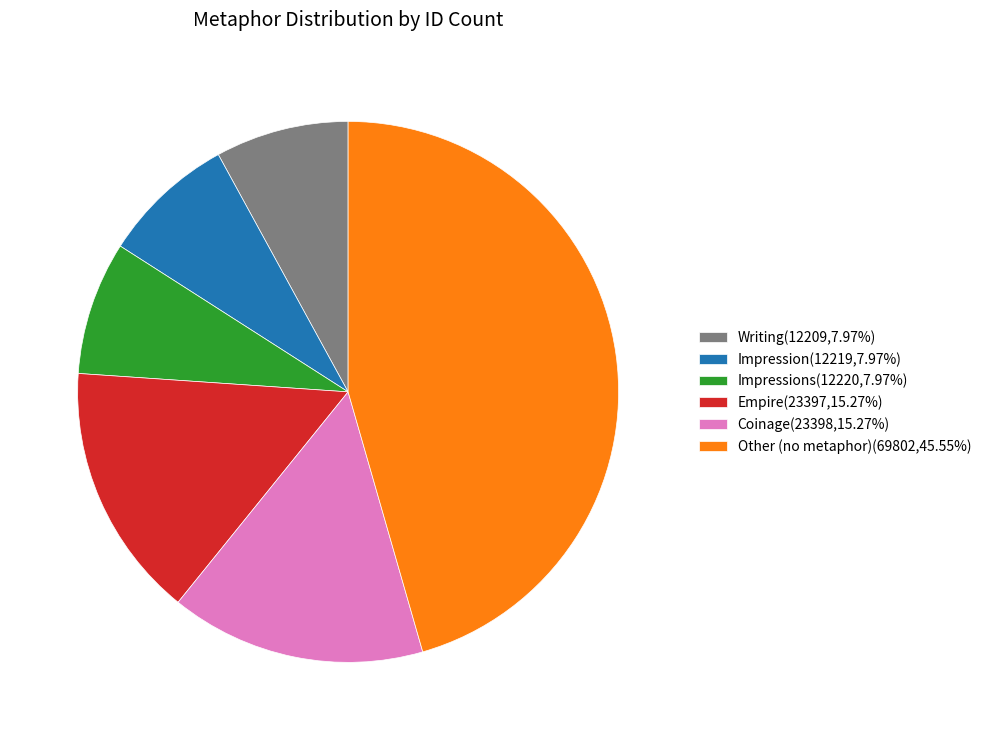

Approximately how many times larger is the value at Empire(23397,15.27%) compared to Writing(12209,7.97%)?

1.9